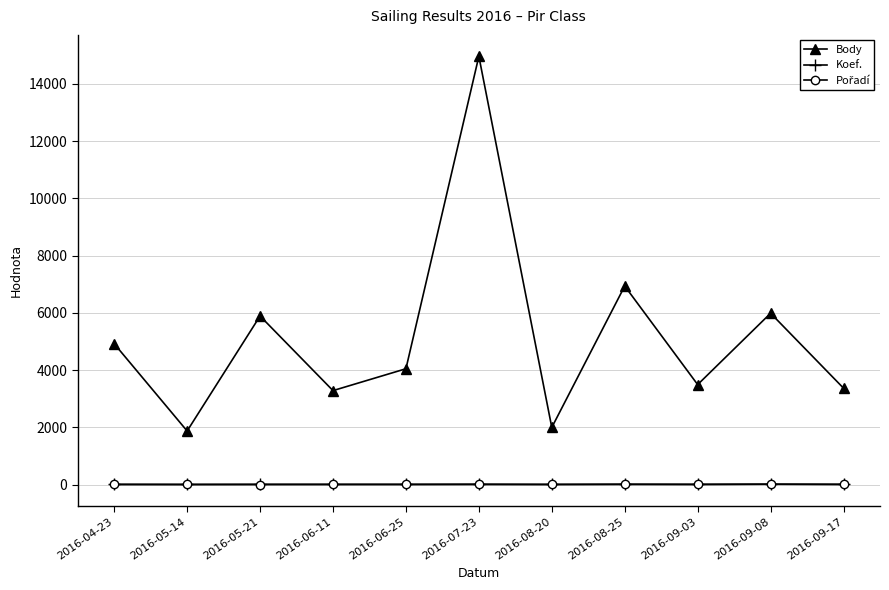

Between 2016-05-21 and 2016-08-20, which series saw the biggest shift?

Body